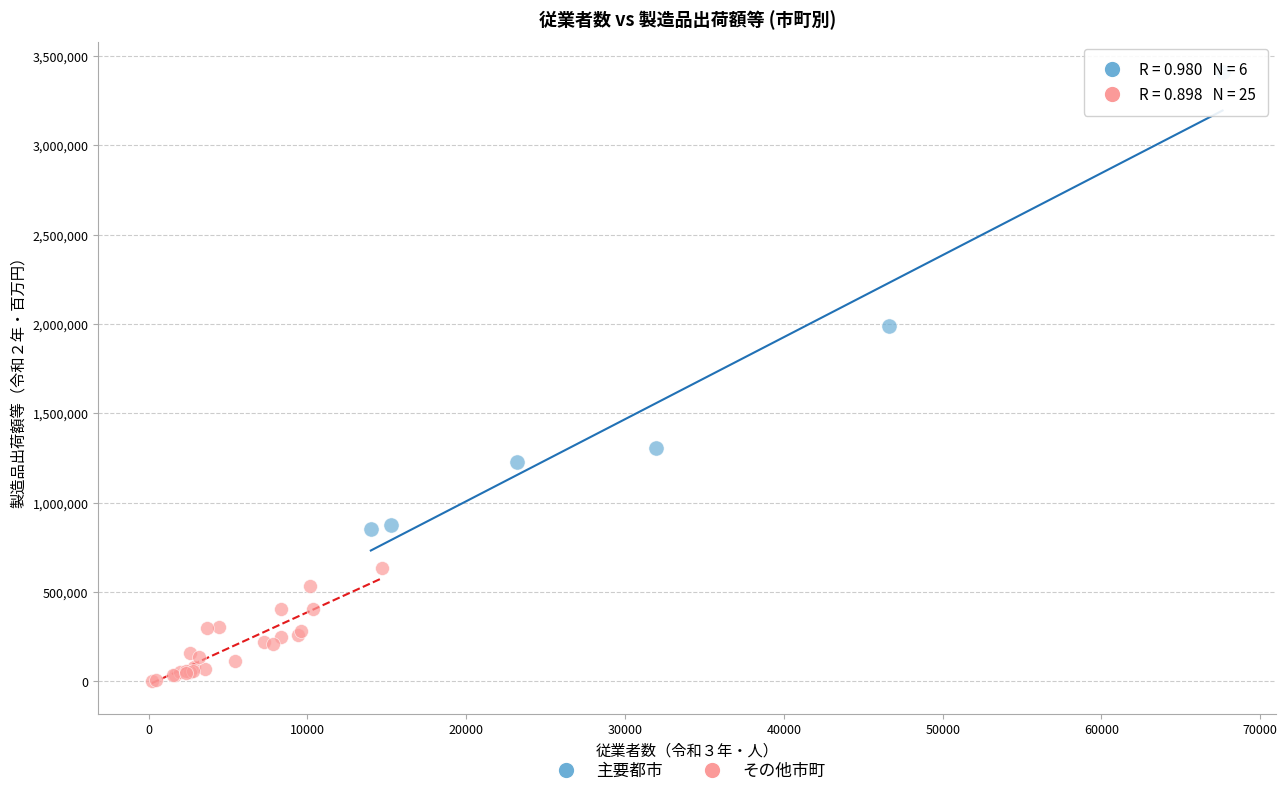

Which series has the widest spread of Y values?

主要都市